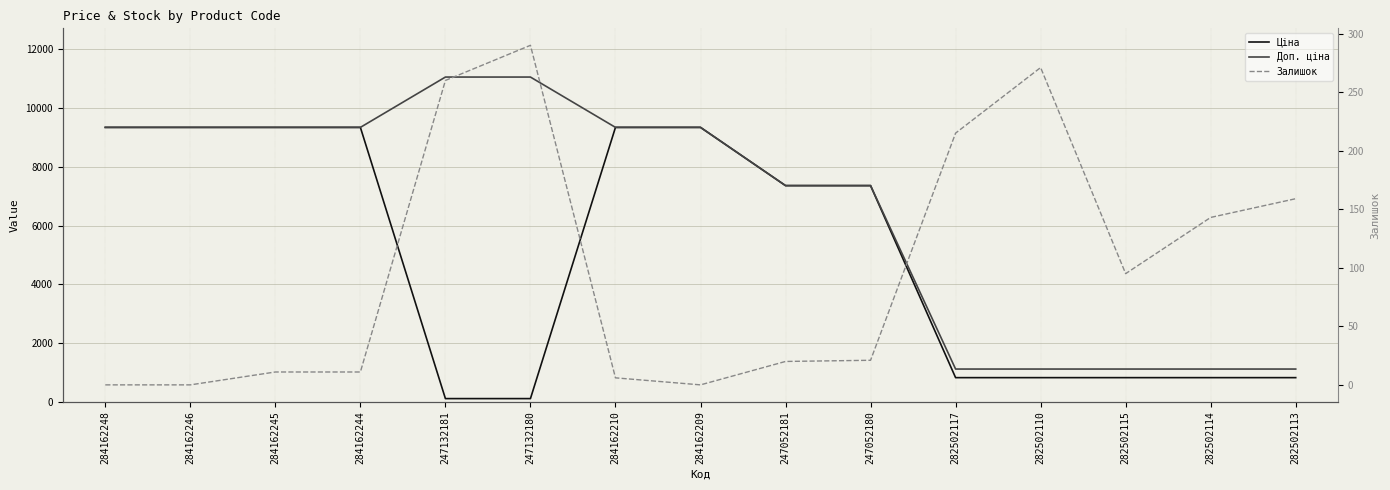

True or false: Доп. ціна and Ціна cross at least once.

False